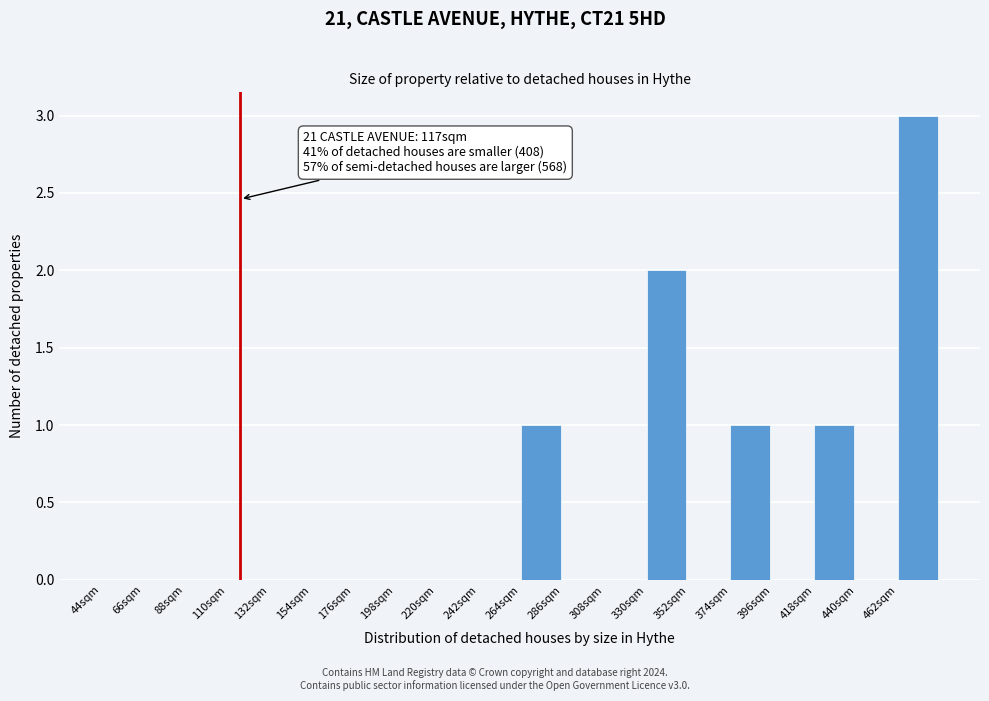

Which range on the x-axis has the tallest bar?

462 to 484